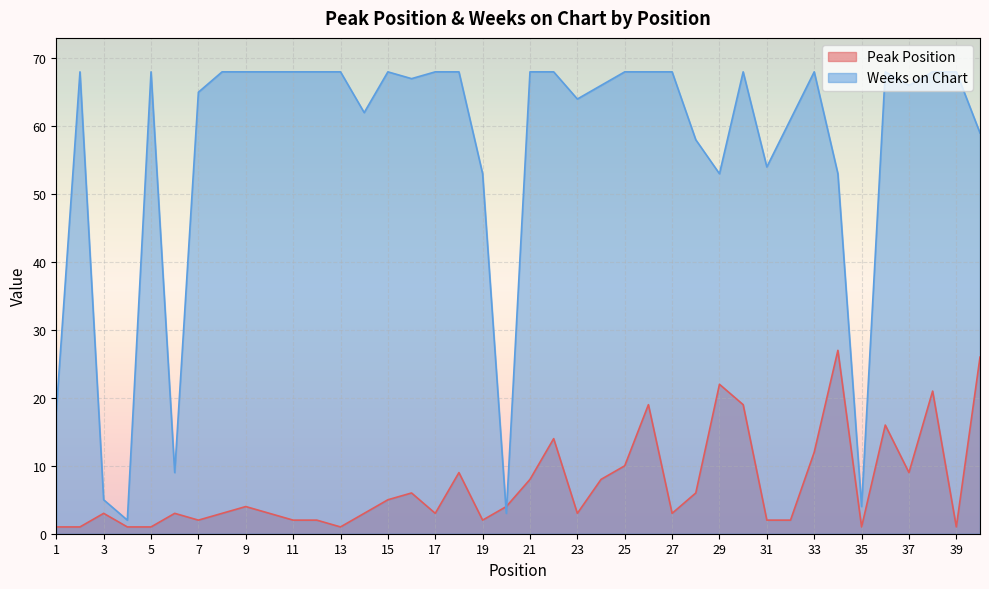

What is the average value of the Weeks on Chart series?

56